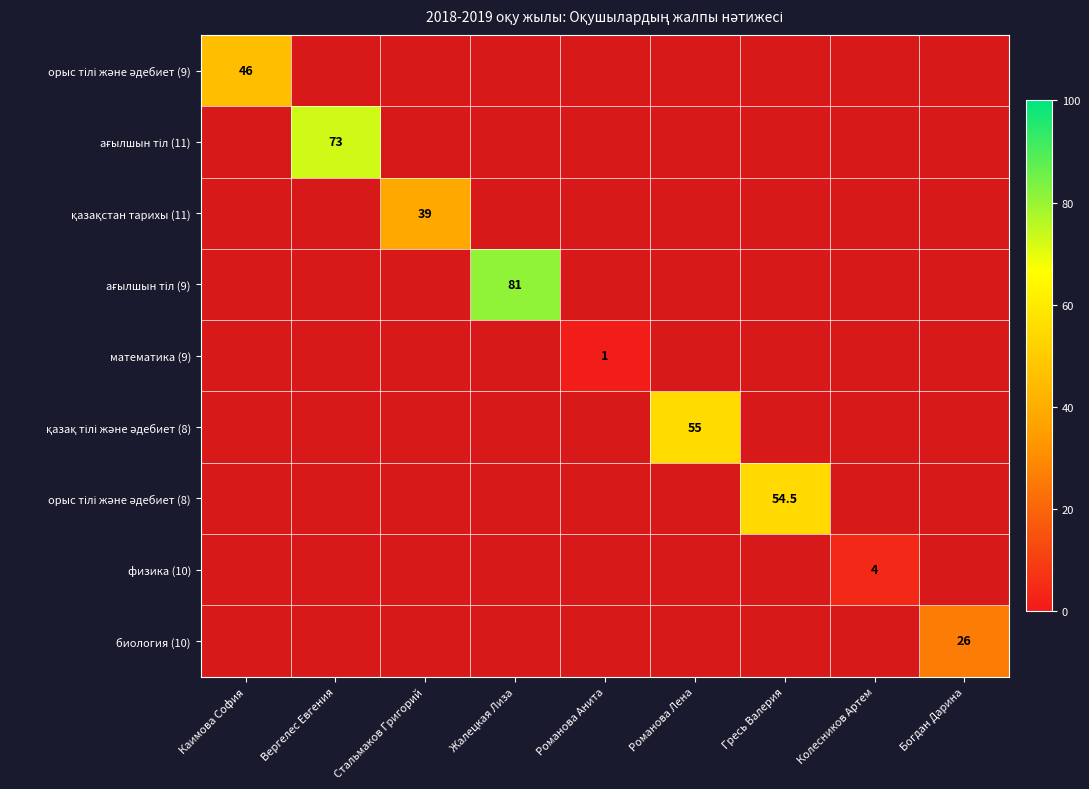

Which series has the widest spread of values?

ағылшын тіл (9)